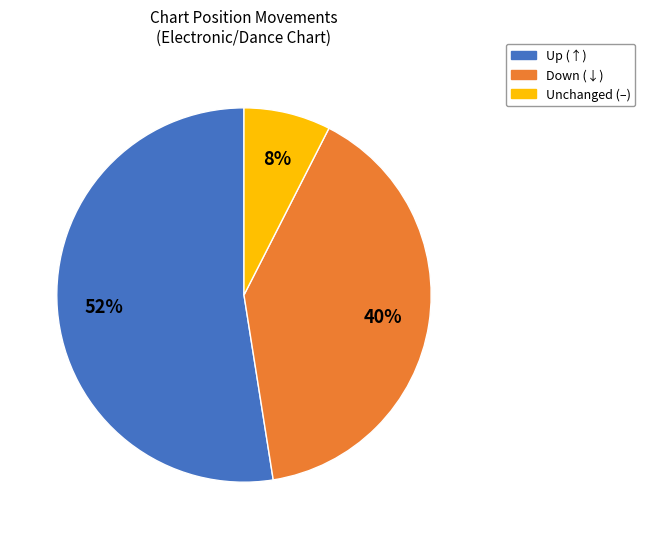

Does any single category account for the majority?

Yes